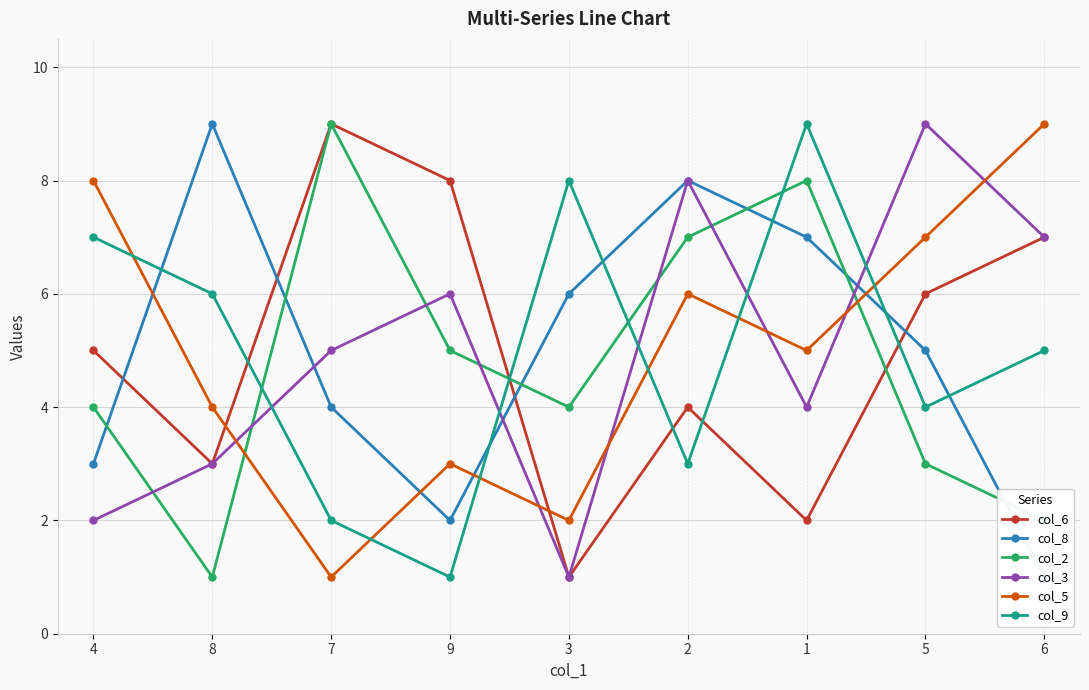

What is the difference between the highest and lowest values at 9?

7